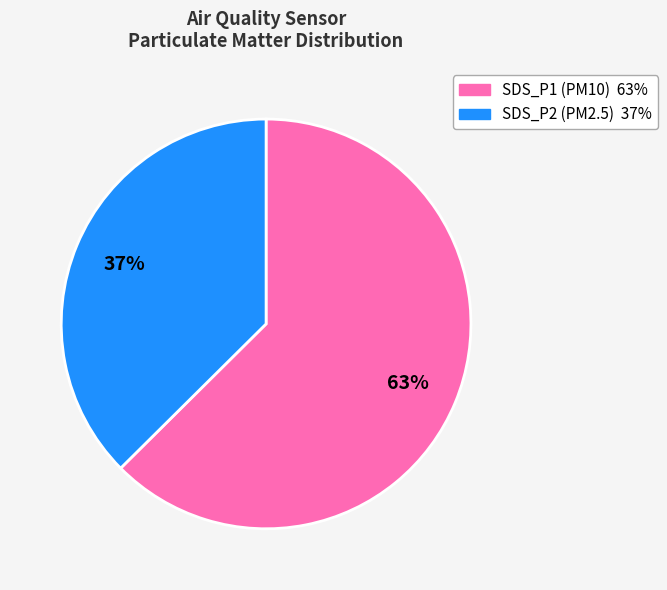

To the nearest percent, what is the average slice percentage?

50%